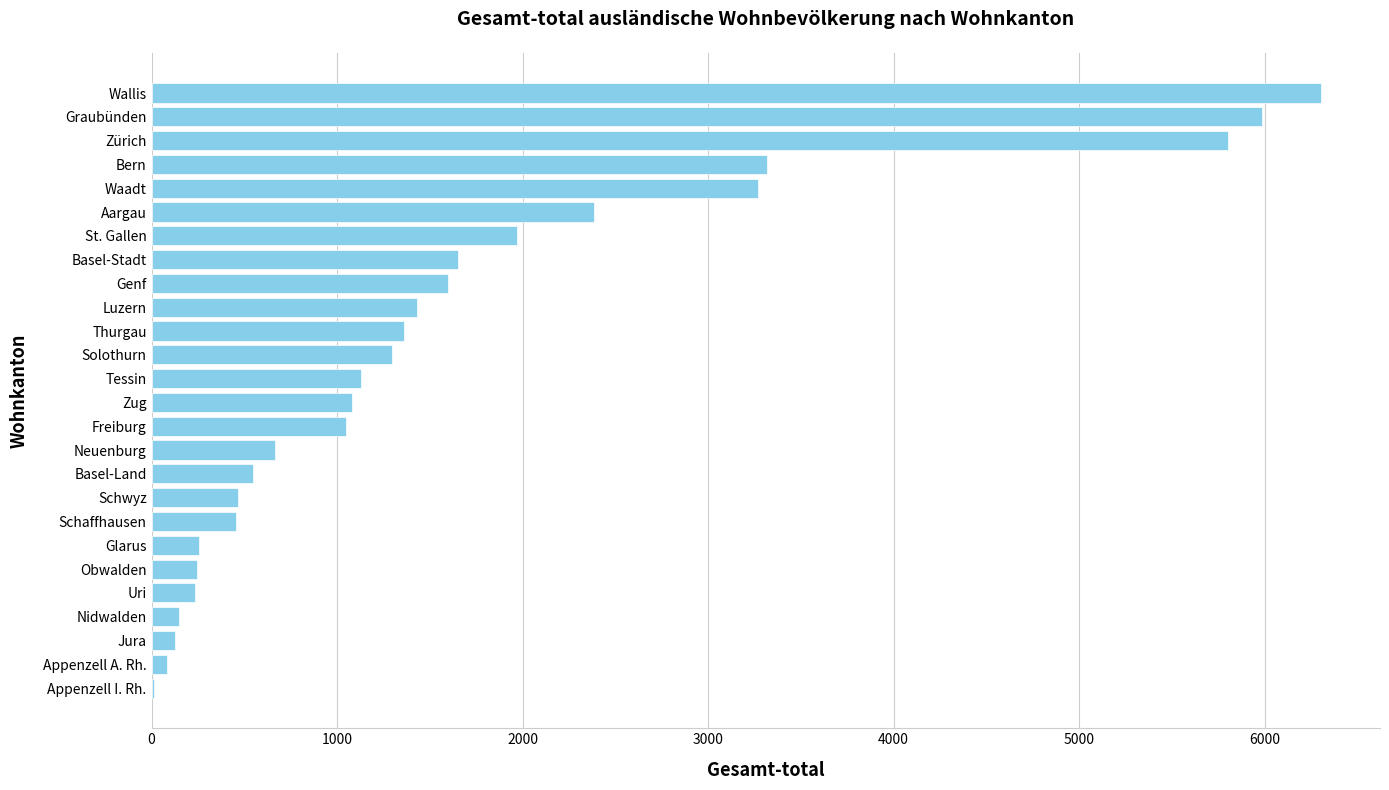

What is the sum of all values?

42877